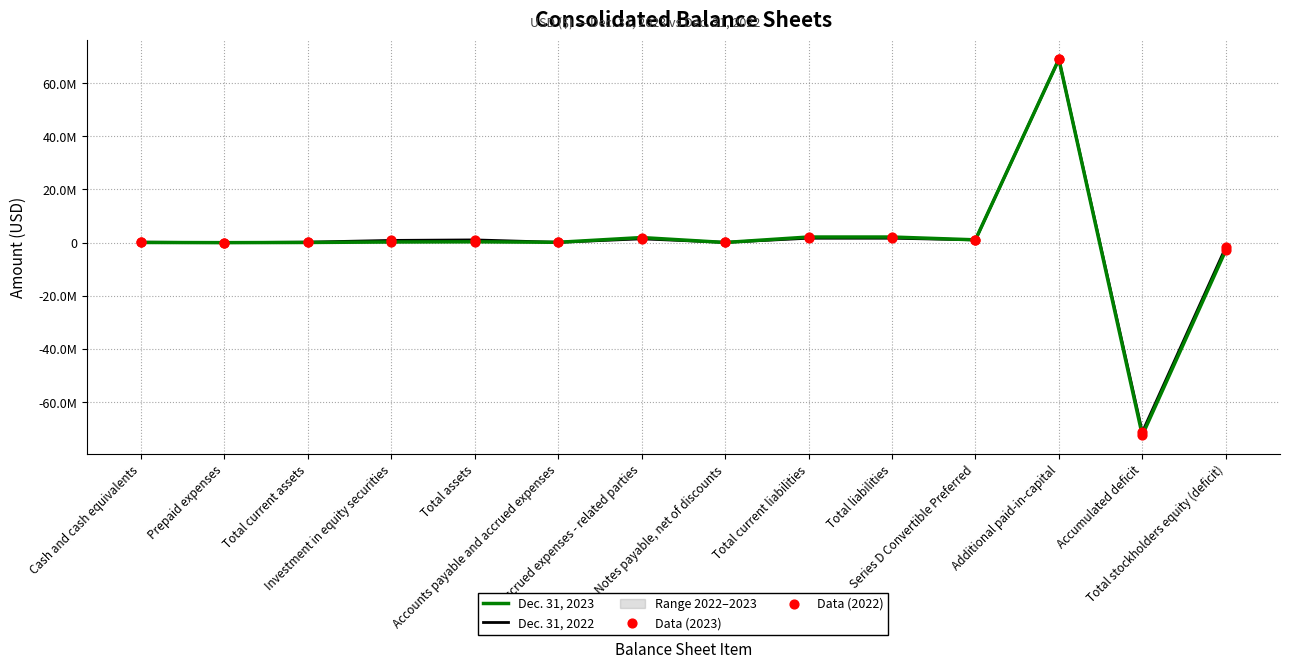

Which series reaches the maximum Y coordinate?

Dec. 31, 2023